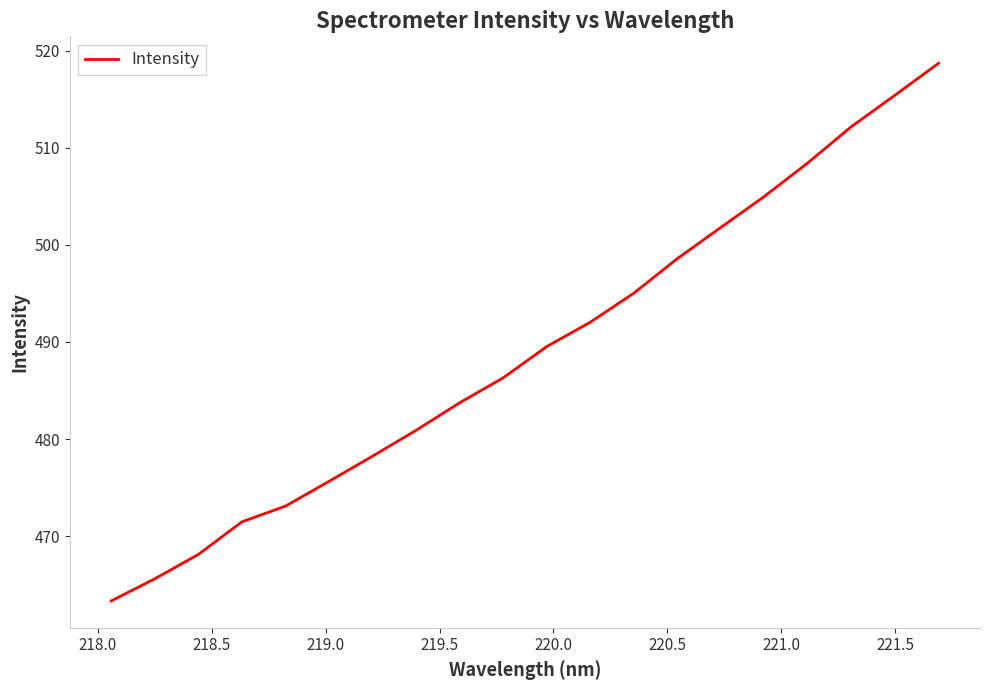

What is the difference between the maximum and minimum values?

55.4